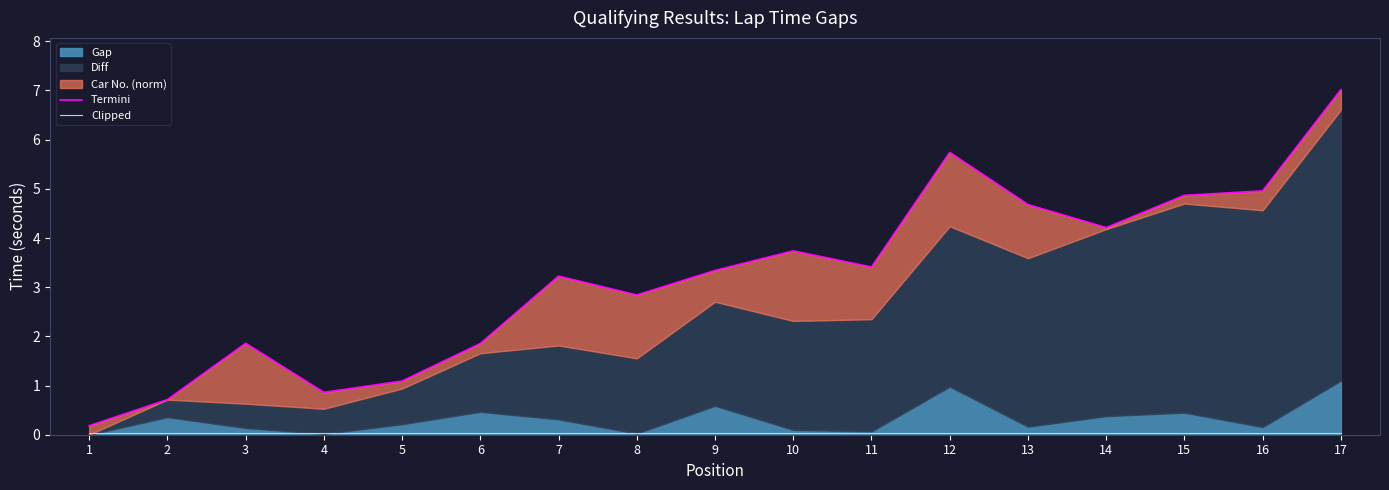

Where is the first local minimum for Termini?

4